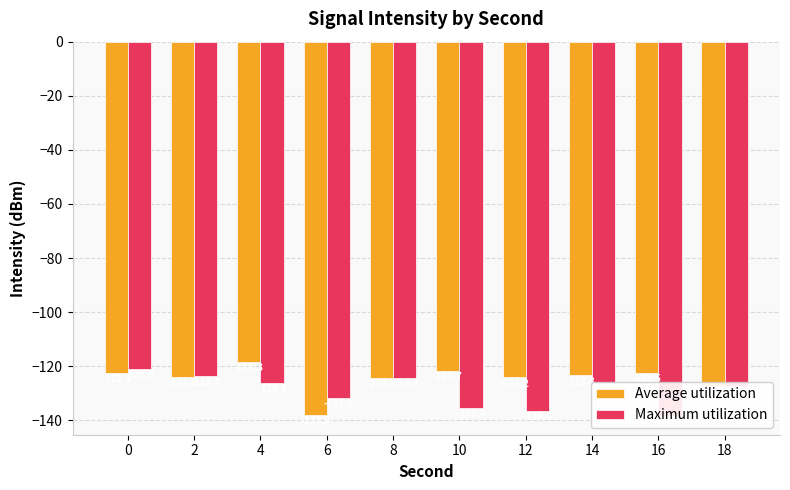

Rank the series by their maximum value, from lowest to highest.

Maximum utilization, Average utilization